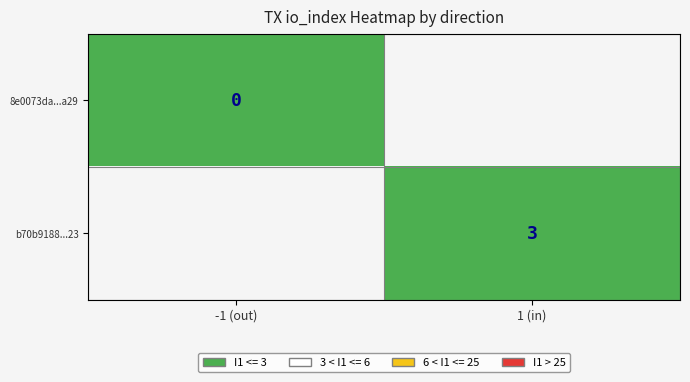

Is the value of 8e0073da...a29 at -1 (out) greater than the value of b70b9188...23 at 1 (in)?

No